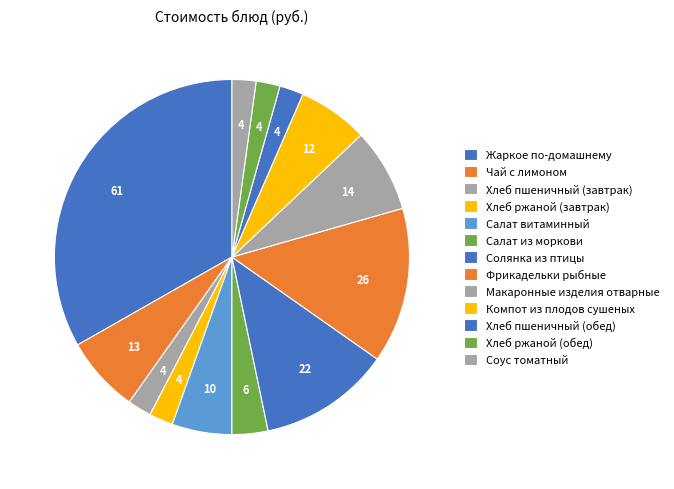

Count the number of slices in the pie.

13